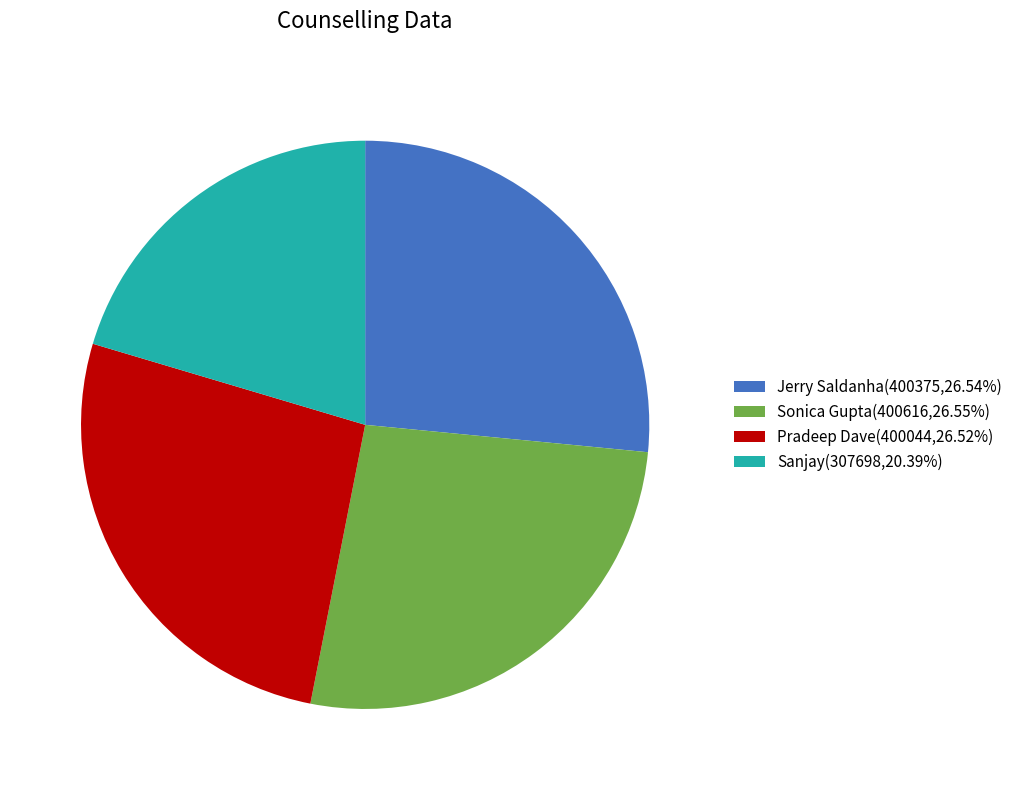

Is the sum of Jerry Saldanha(400375,26.54%) and Sonica Gupta(400616,26.55%) greater than half?

Yes